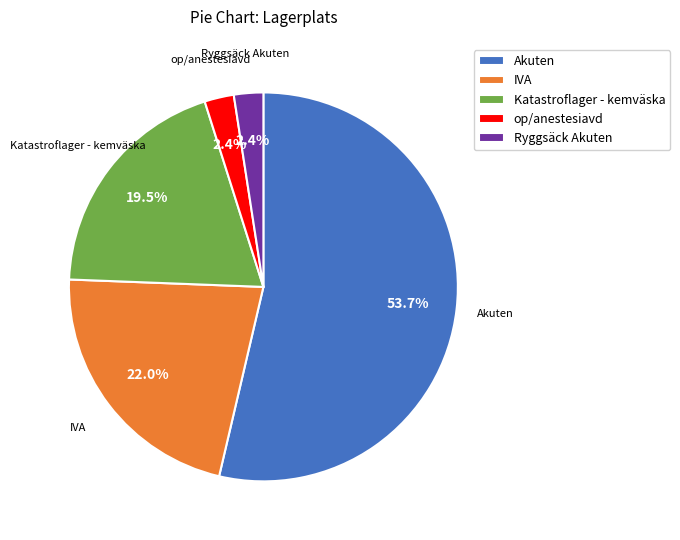

Does any single category account for the majority?

Yes